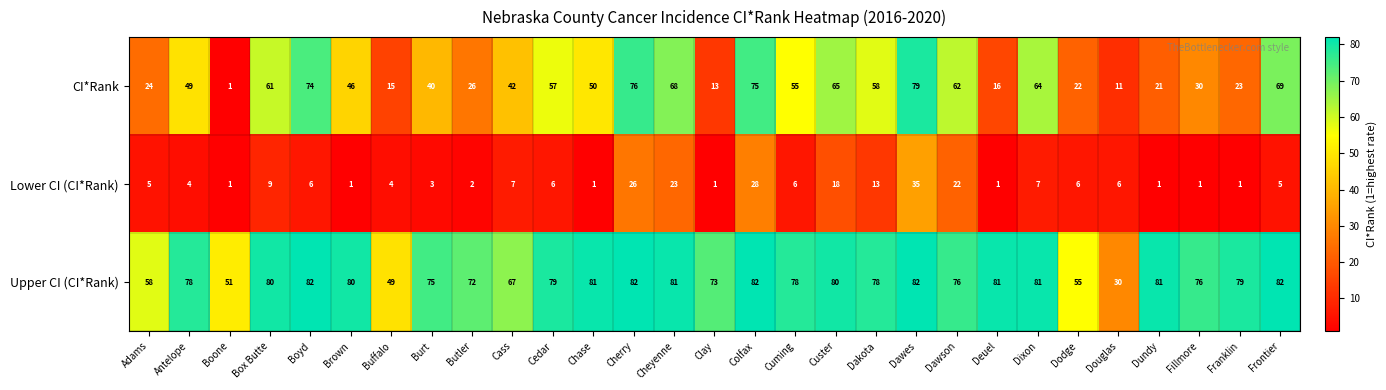

What is the total value across all series at Dixon?

152